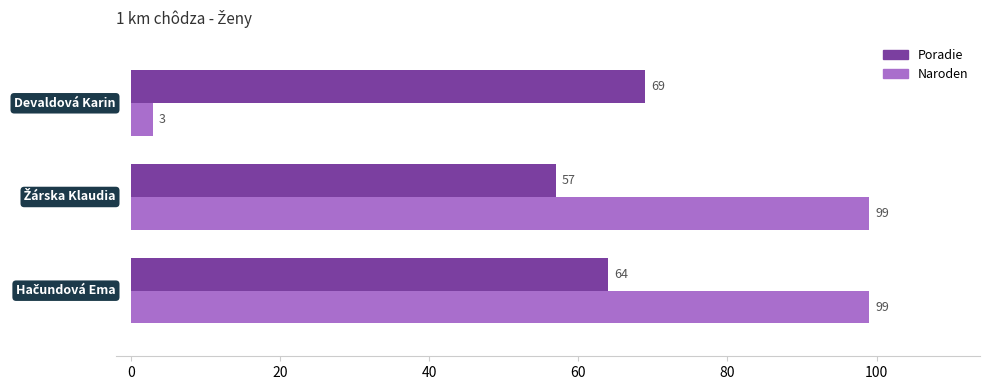

Which series has the largest total across all categories?

Naroden